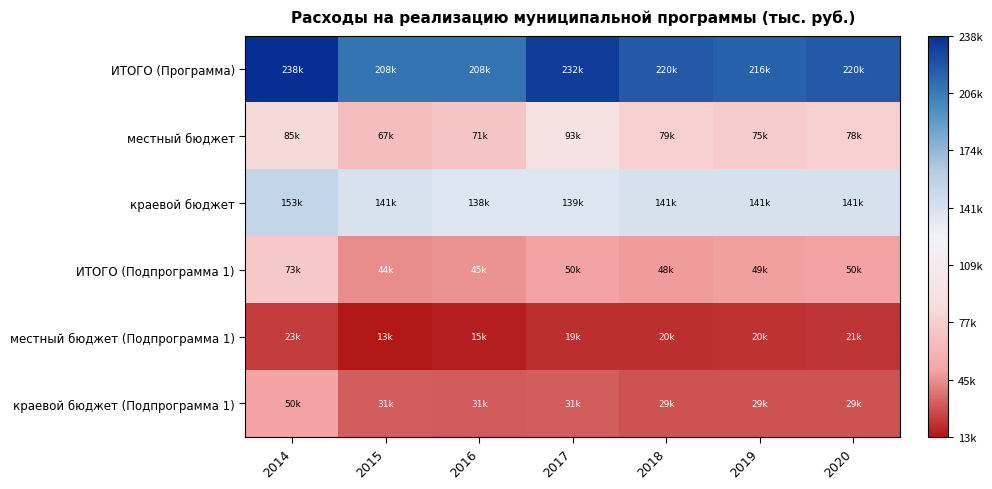

Reading left to right, list all the values displayed in this chart.

ИТОГО (Программа): 2014=238020.4	2015=208371.2	2016=208477.7	2017=231981.4	2018=219939.0	2019=216159.0	2020=219627.0
местный бюджет: 2014=84653.5	2015=67251.0	2016=70530.7	2017=93452.4	2018=78625.0	2019=74845.0	2020=78313.0
краевой бюджет: 2014=153366.9	2015=141120.2	2016=137947.0	2017=138529.0	2018=141314.0	2019=141314.0	2020=141314.0
ИТОГО (Подпрограмма 1): 2014=73443.7	2015=44036.0	2016=45331.6	2017=50273.5	2018=48316.0	2019=48861.0	2020=49853.0
местный бюджет (Подпрограмма 1): 2014=23245.0	2015=12700.0	2016=14602.6	2017=18908.5	2018=19556.0	2019=20101.0	2020=21093.0
краевой бюджет (Подпрограмма 1): 2014=50198.7	2015=31336.0	2016=30729.0	2017=31365.0	2018=28760.0	2019=28760.0	2020=28760.0